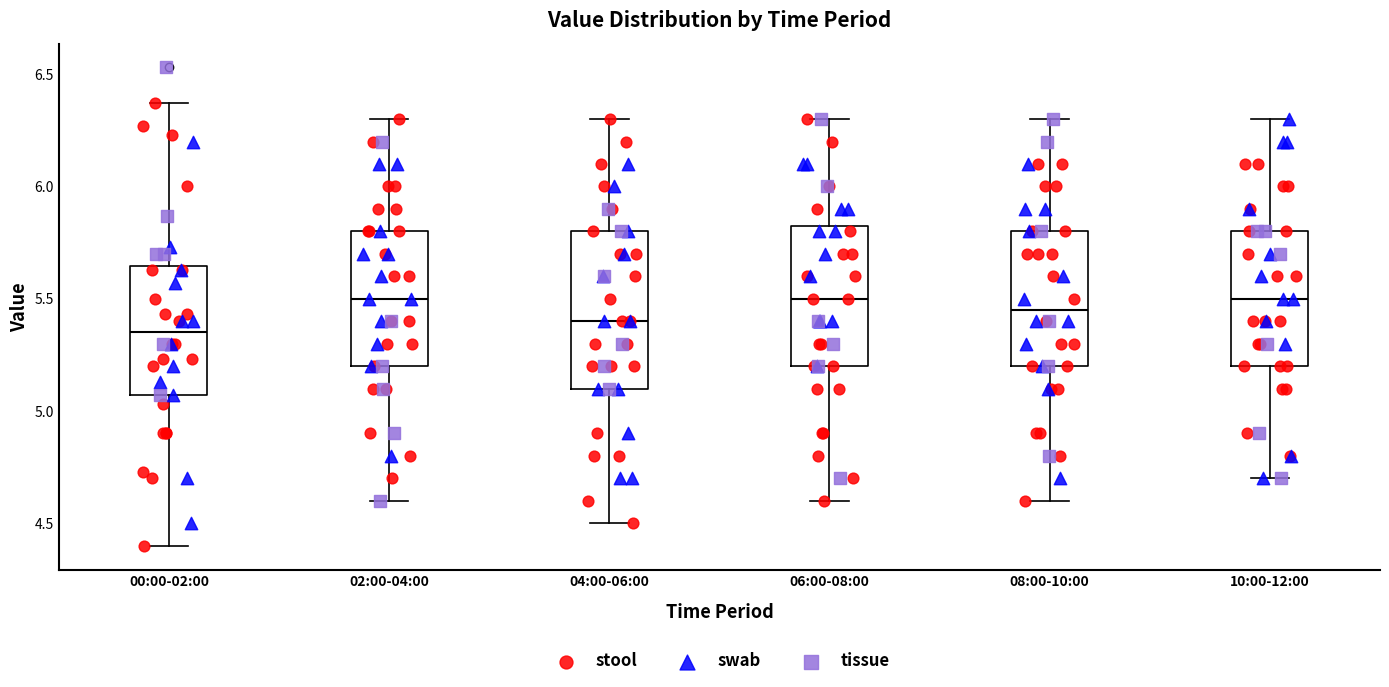

Where is the upper edge of the box for 08:00-10:00 on the y-axis? The values are not printed on the chart, so give them approximately, as read against the axis.

5.80